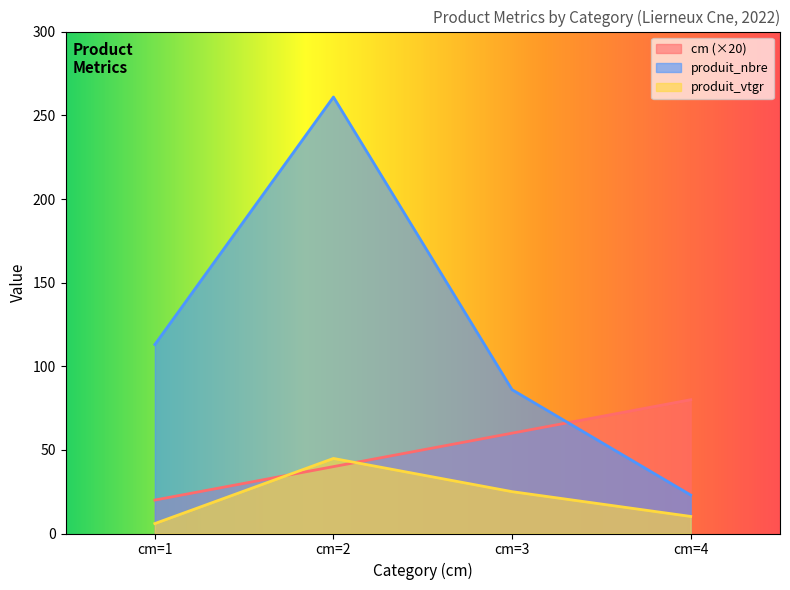

Which series has the largest range (max minus min)?

produit_nbre